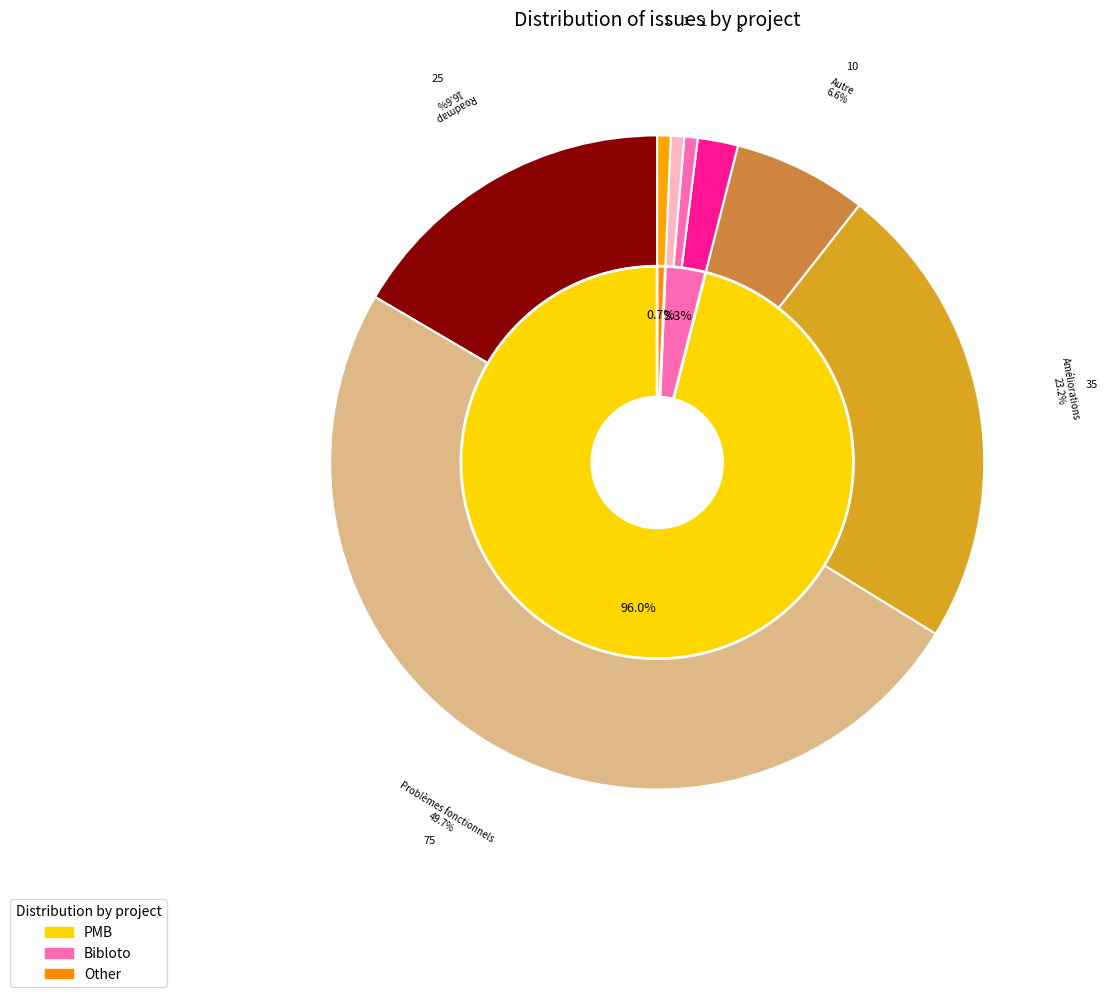

Do Bibloto and PMB together represent more than half of the pie?

Yes